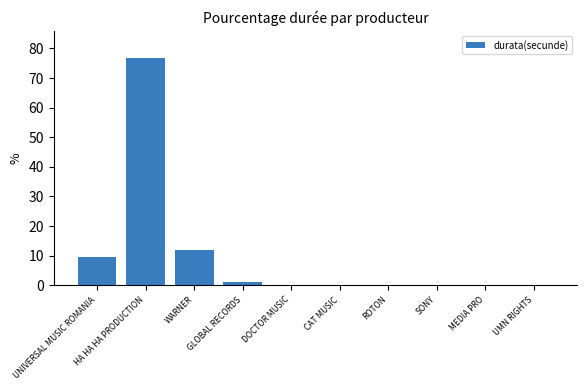

What is the sum of all values?

100.0